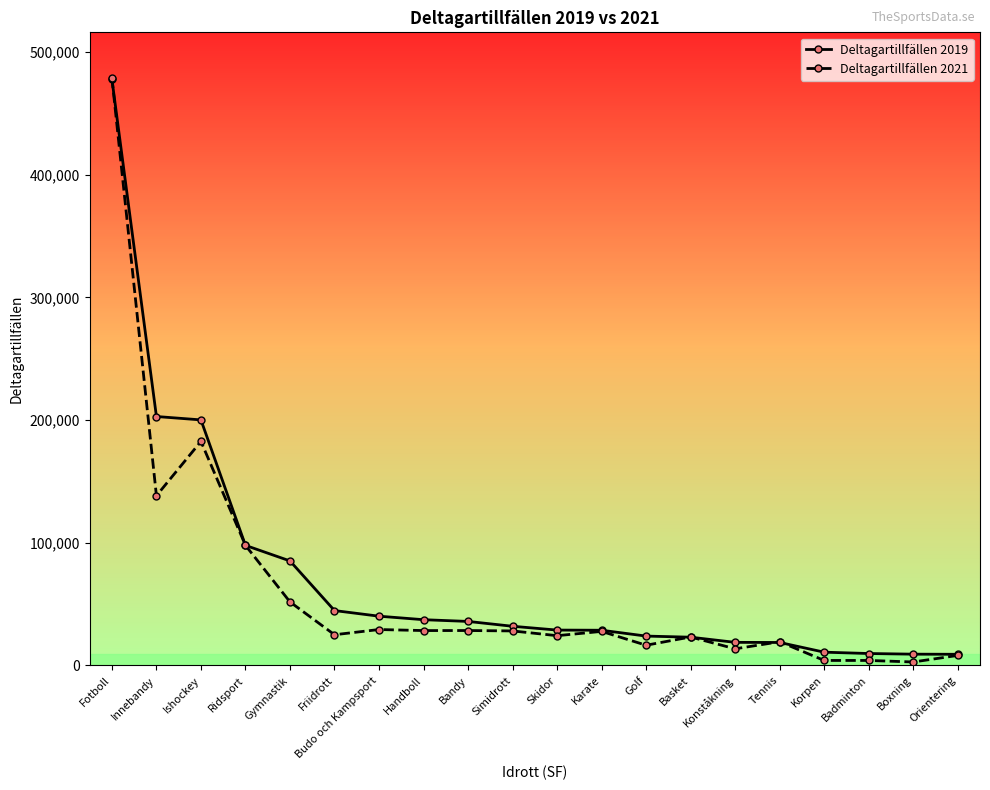

Which series has the widest spread of values?

Deltagartillfällen 2021